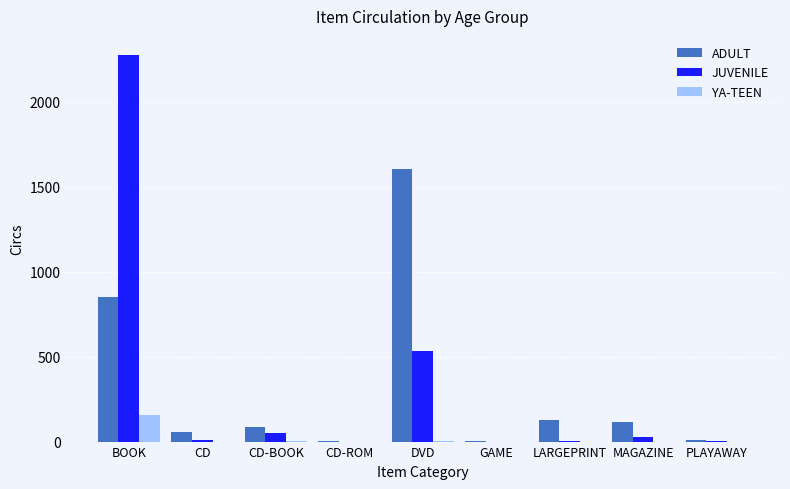

What is the sum of all YA-TEEN values?

164